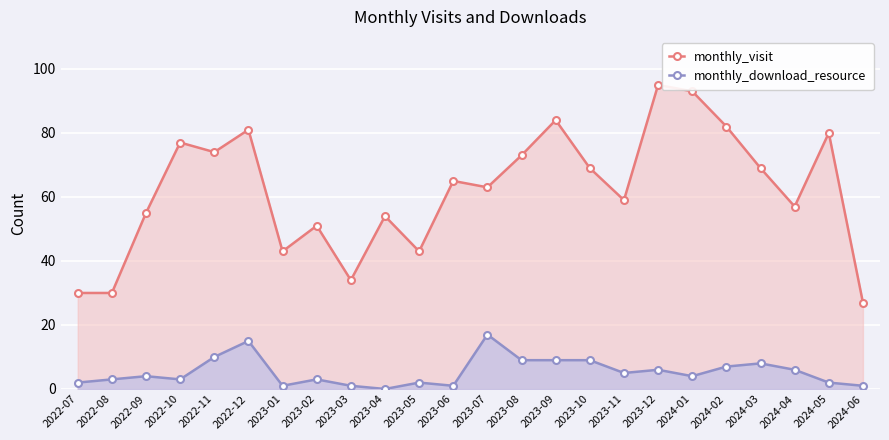

What is the value of the monthly_download_resource point at the 16th from the left?

9